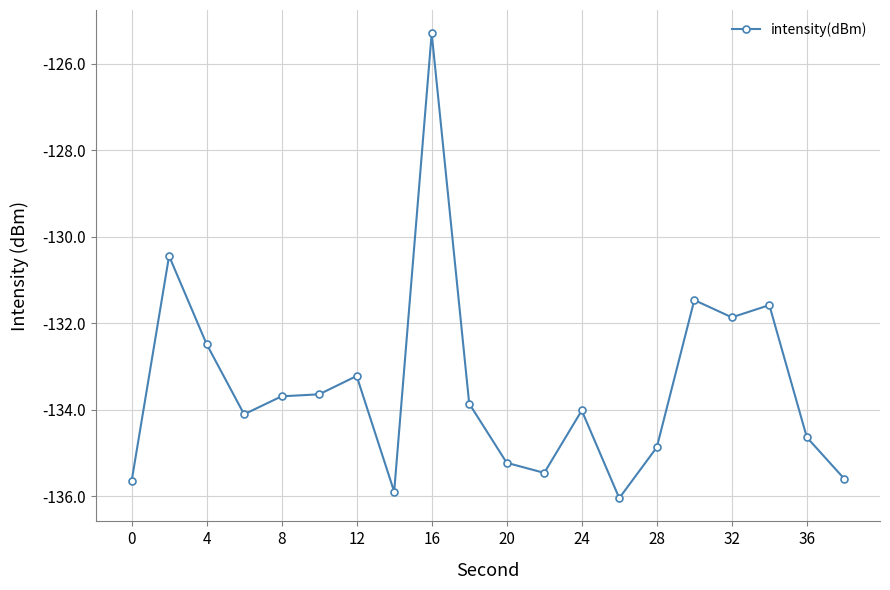

Does the chart have visible grid lines?

Yes